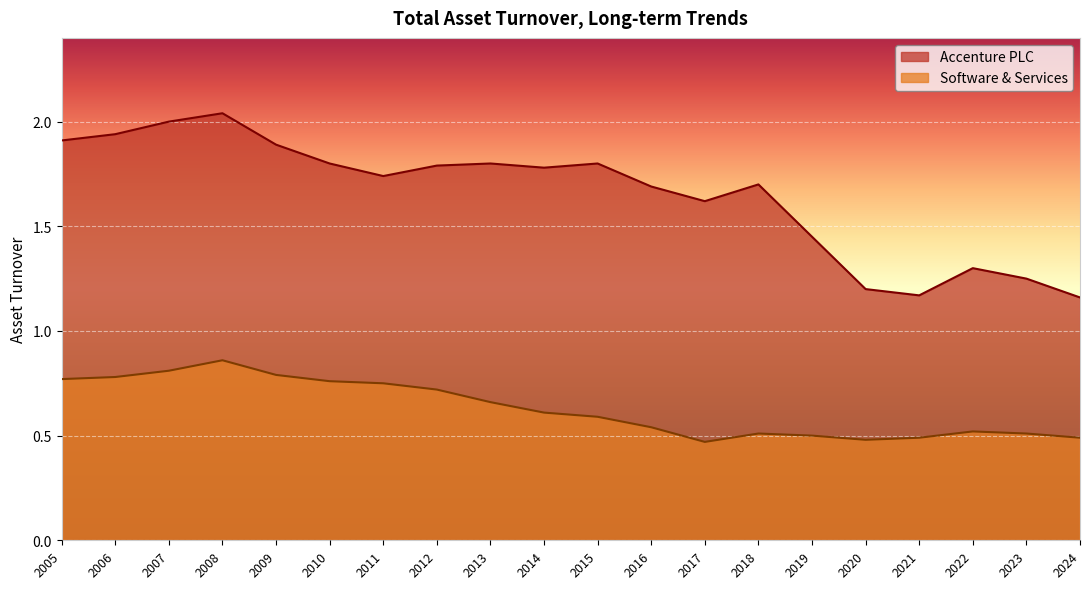

Which series has the largest total across all categories?

Accenture PLC